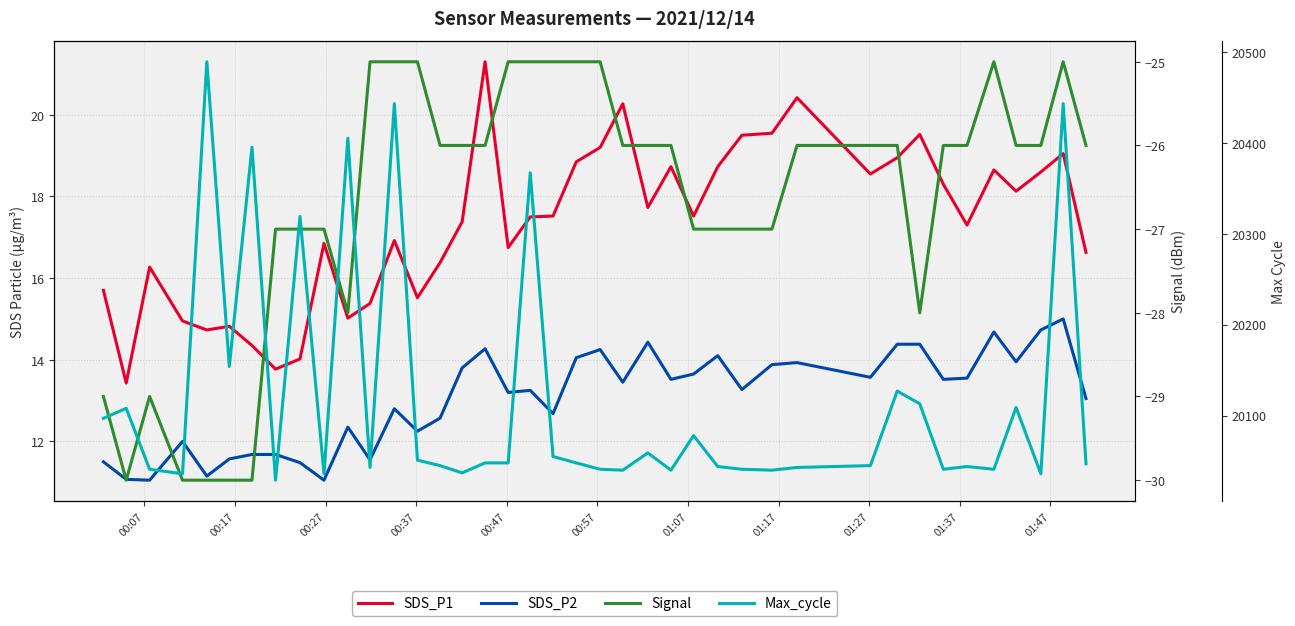

In Max_cycle, how many points are higher than both neighbors (excluding endpoints)?

13